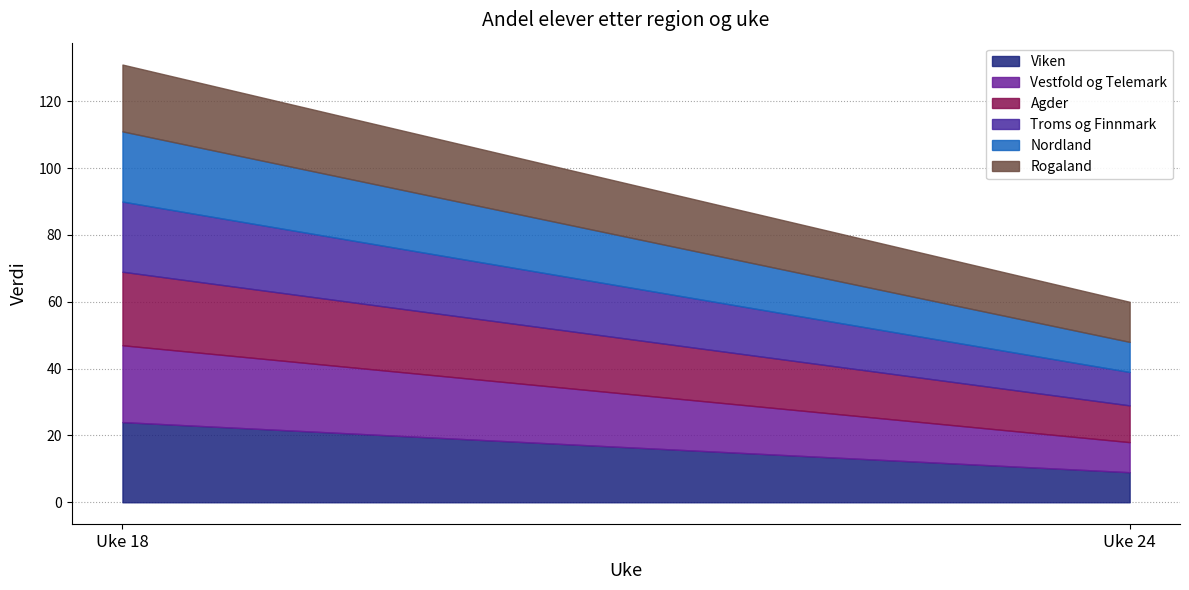

List the labels in order of Agder value, smallest first.

Uke 24, Uke 18